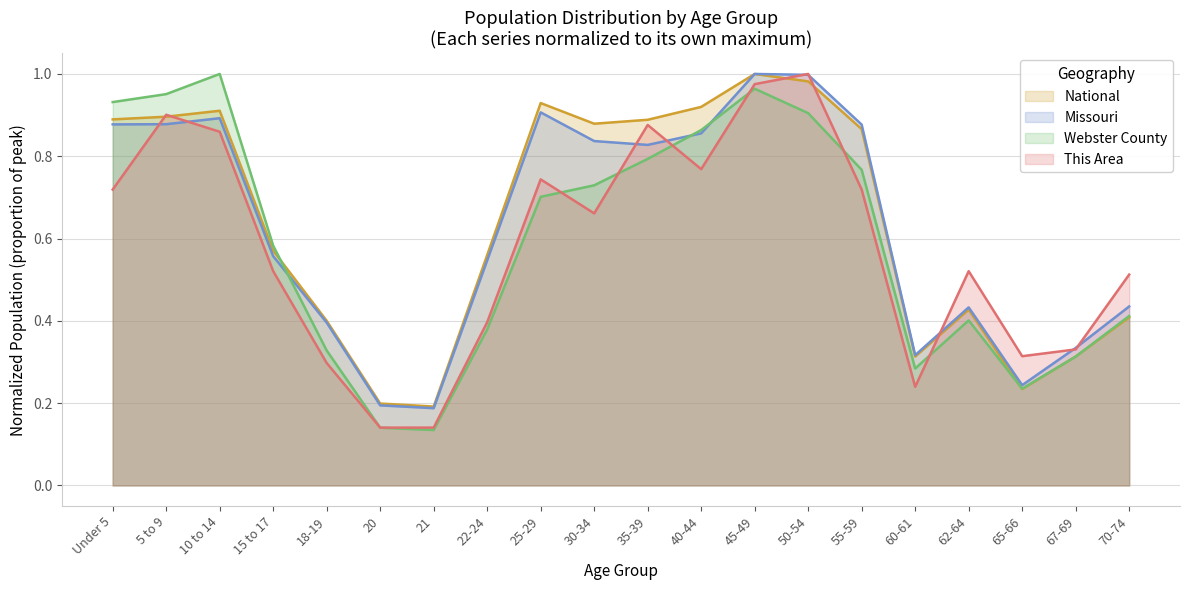

The Webster County series shows 0.9 at Under 5. True or false?

True